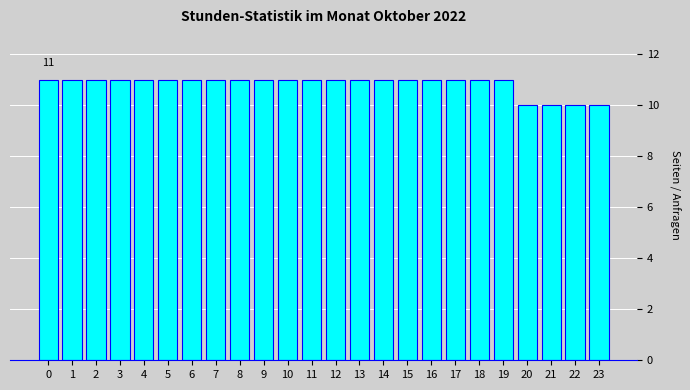

Reading left to right, list all the values displayed in this chart.

11	11	11	11	11	11	11	11	11	11	11	11	11	11	11	11	11	11	11	11	10	10	10	10